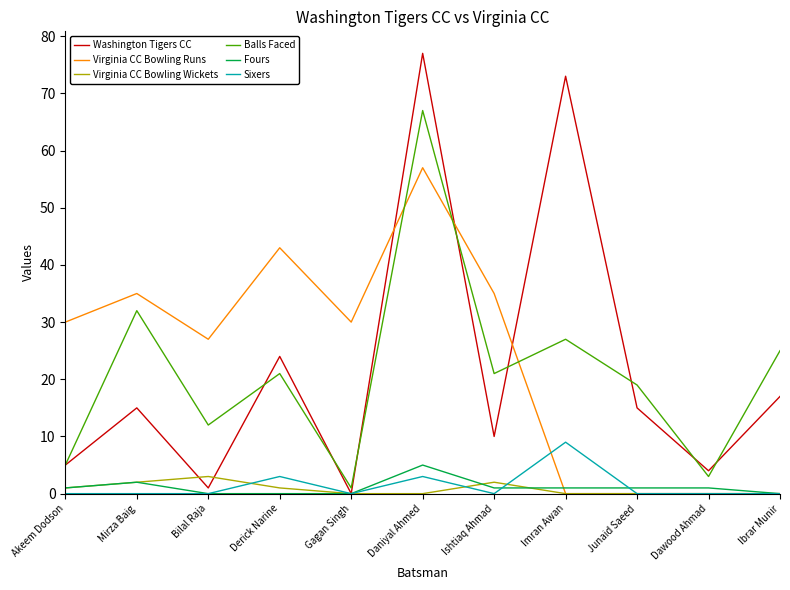

Between Derick Narine and Gagan Singh, which series saw the biggest shift?

Washington Tigers CC